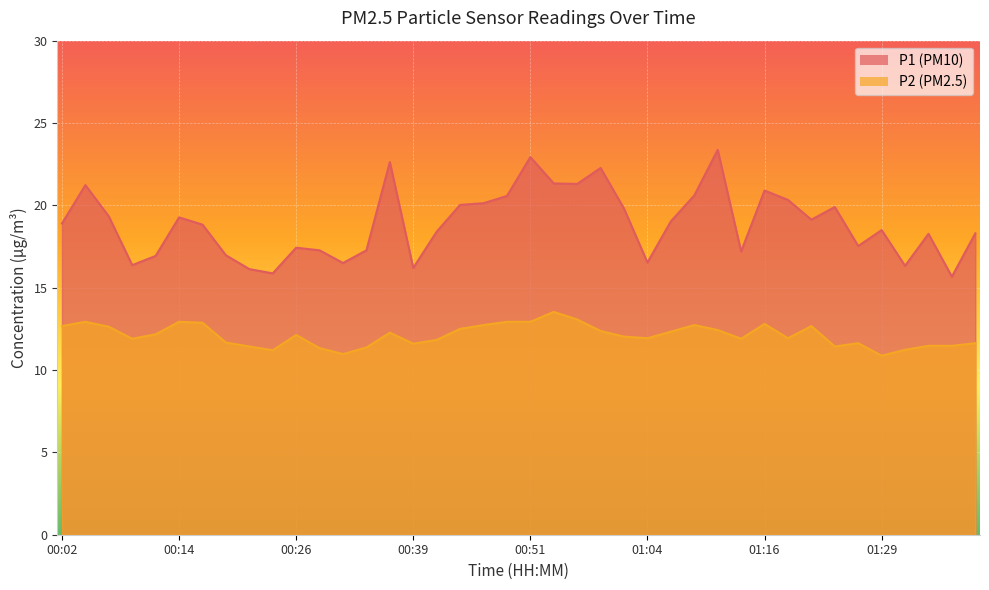

What is the label of the 9th point from the right?

01:19